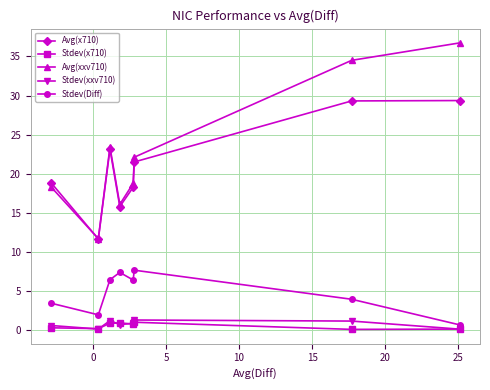

What is the value of the Stdev(Diff) point at the 1st from the left?

3.4